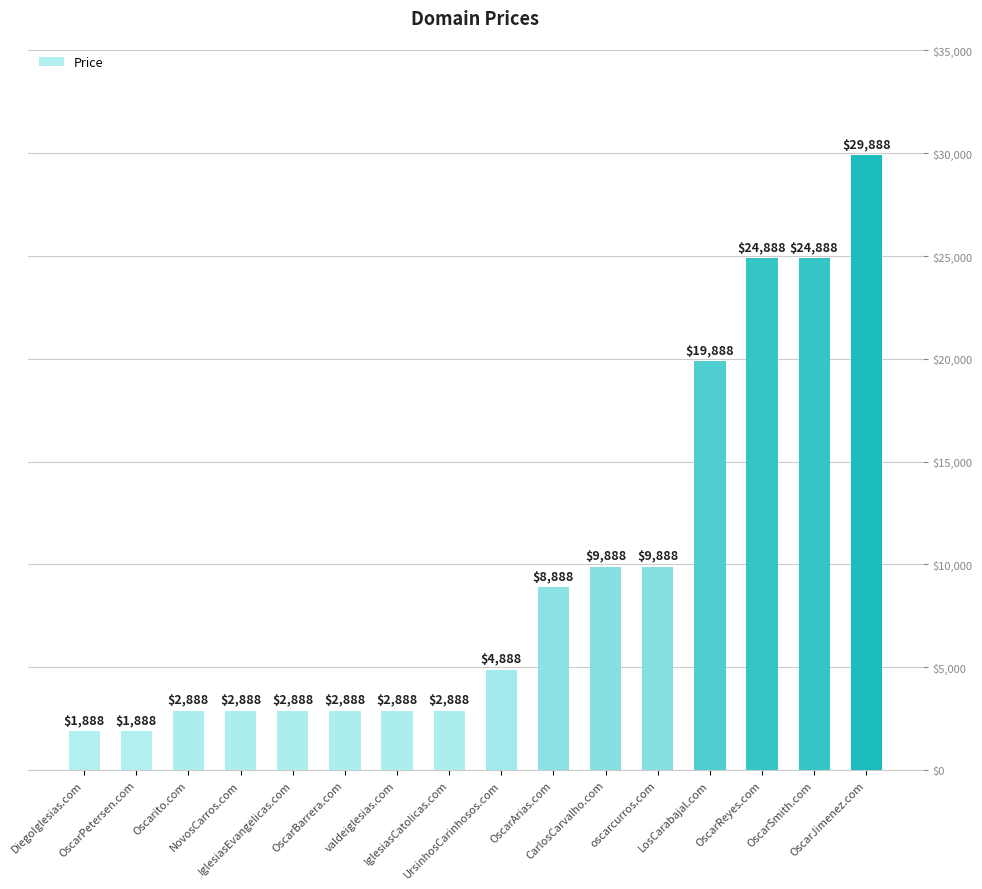

What is the ratio of the value at OscarSmith.com to the value at OscarJimenez.com?

0.8